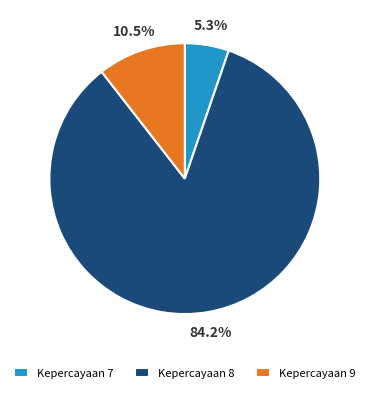

Rank the categories by value from highest to lowest.

Kepercayaan 8, Kepercayaan 9, Kepercayaan 7